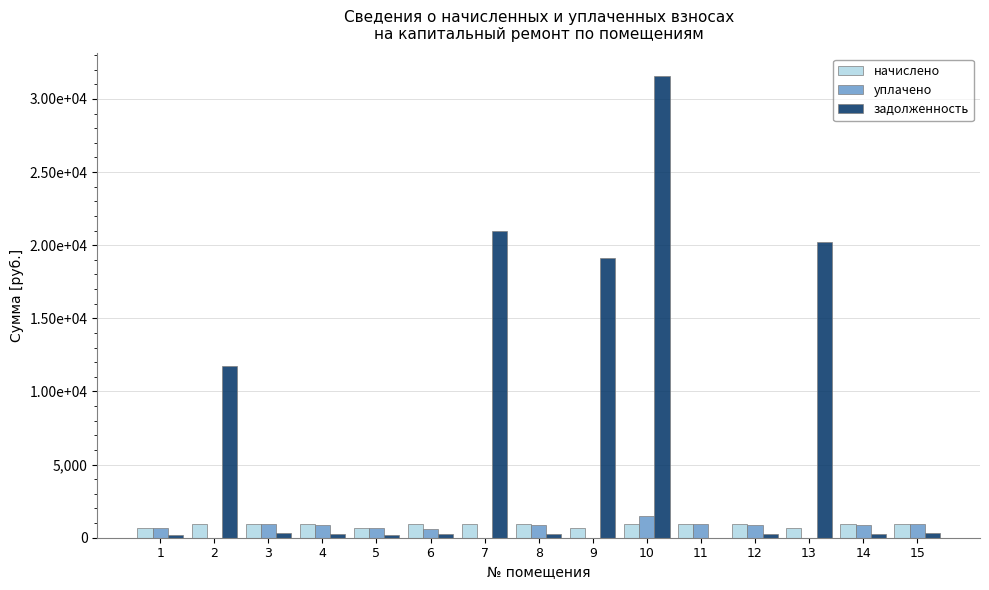

Are the bars grouped side by side (vs. stacked)?

Yes